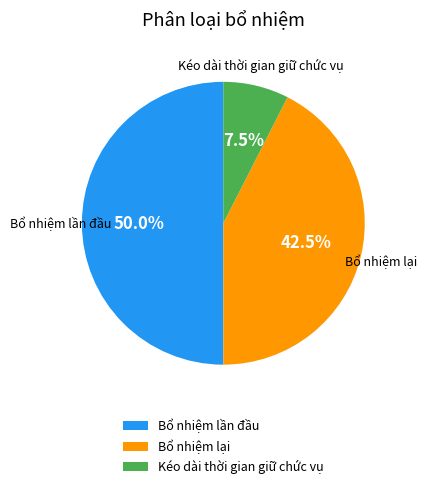

Rank the categories by value from highest to lowest.

Bổ nhiệm lần đầu, Bổ nhiệm lại, Kéo dài thời gian giữ chức vụ